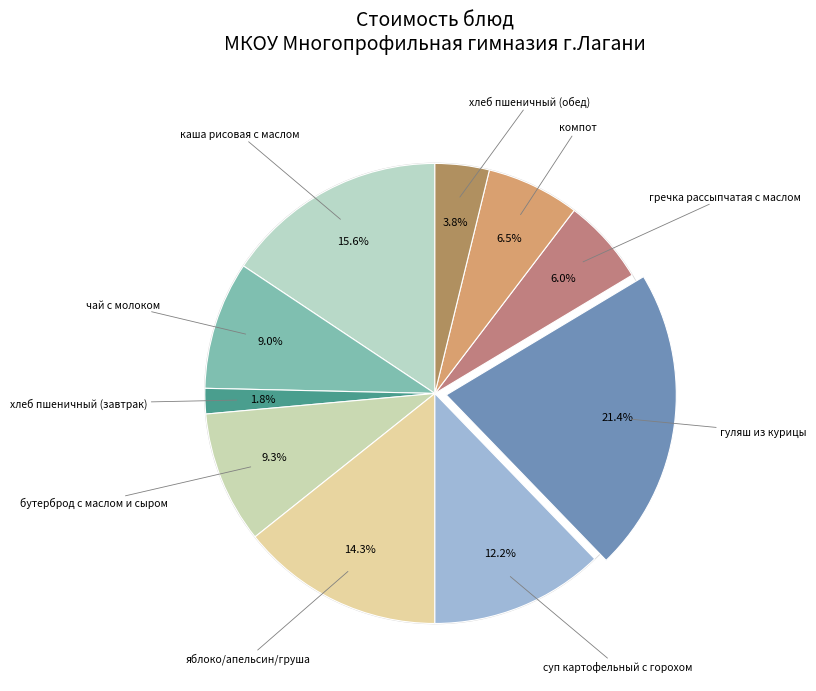

What percentage is the каша рисовая с маслом slice, to the nearest percent?

16%